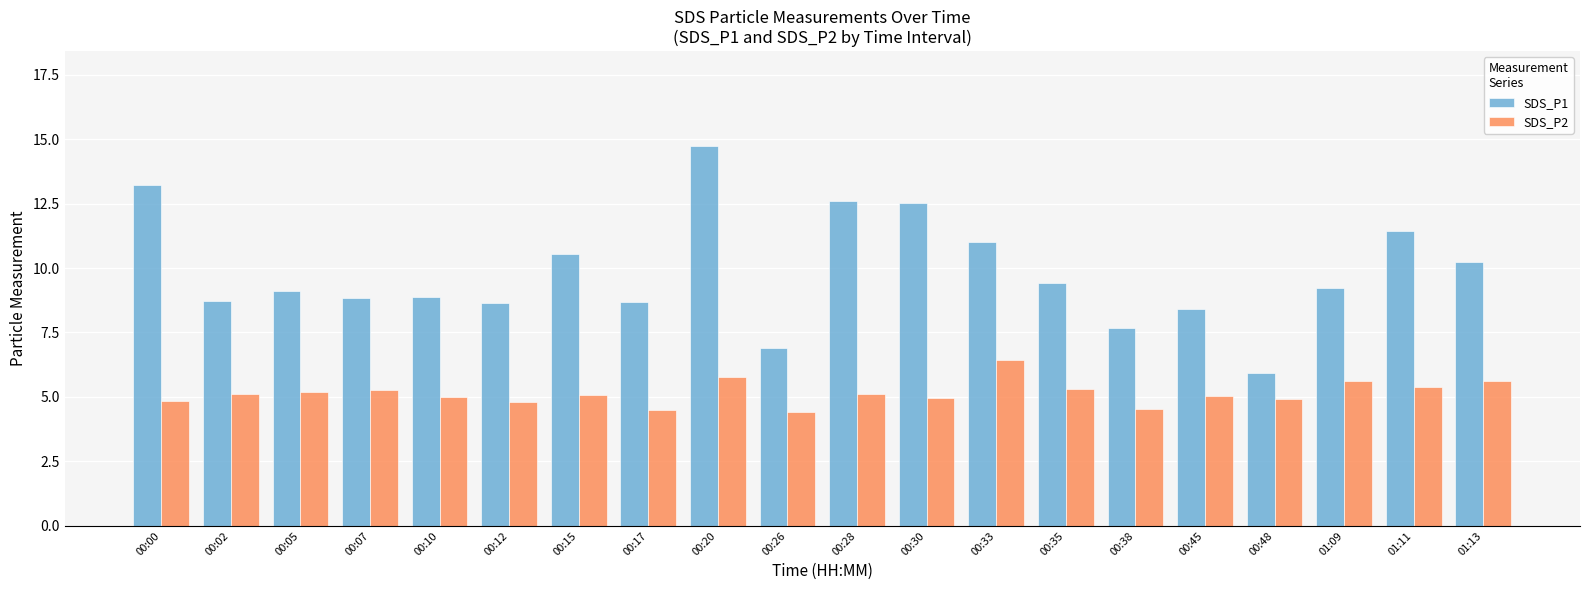

What is the smallest value displayed?

4.4